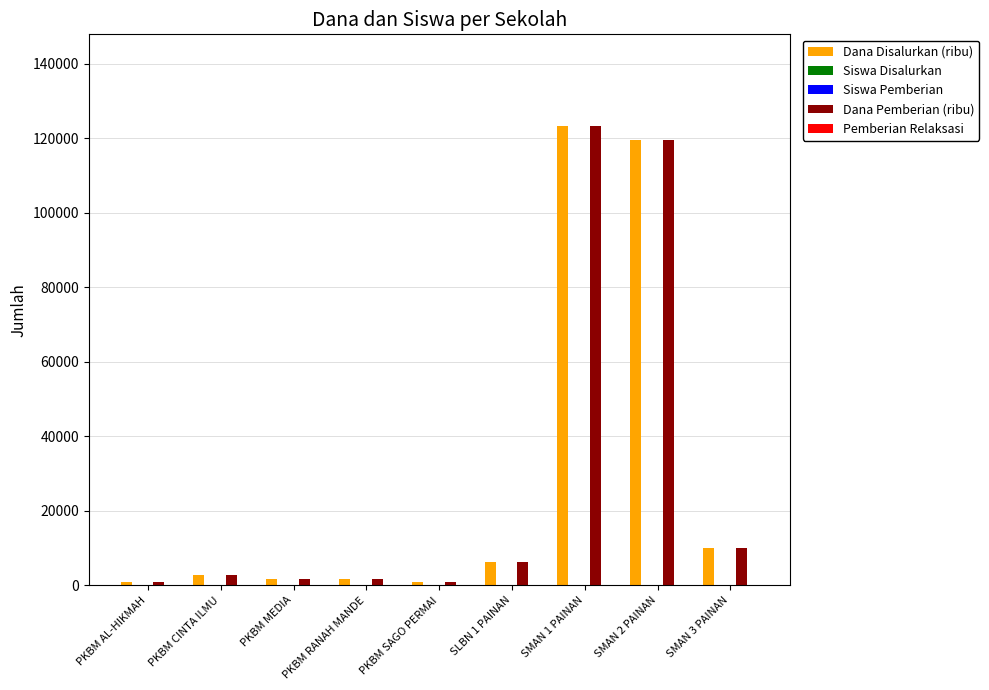

Is it true that Dana Disalurkan (ribu) equals 66587 at SMAN 1 PAINAN?

False